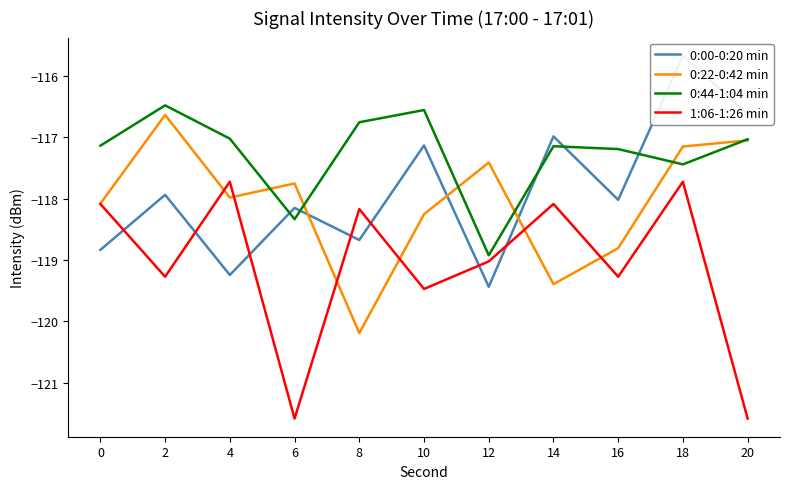

Rank the categories by 0:44-1:04 min value from highest to lowest.

2, 10, 8, 4, 20, 0, 14, 16, 18, 6, 12